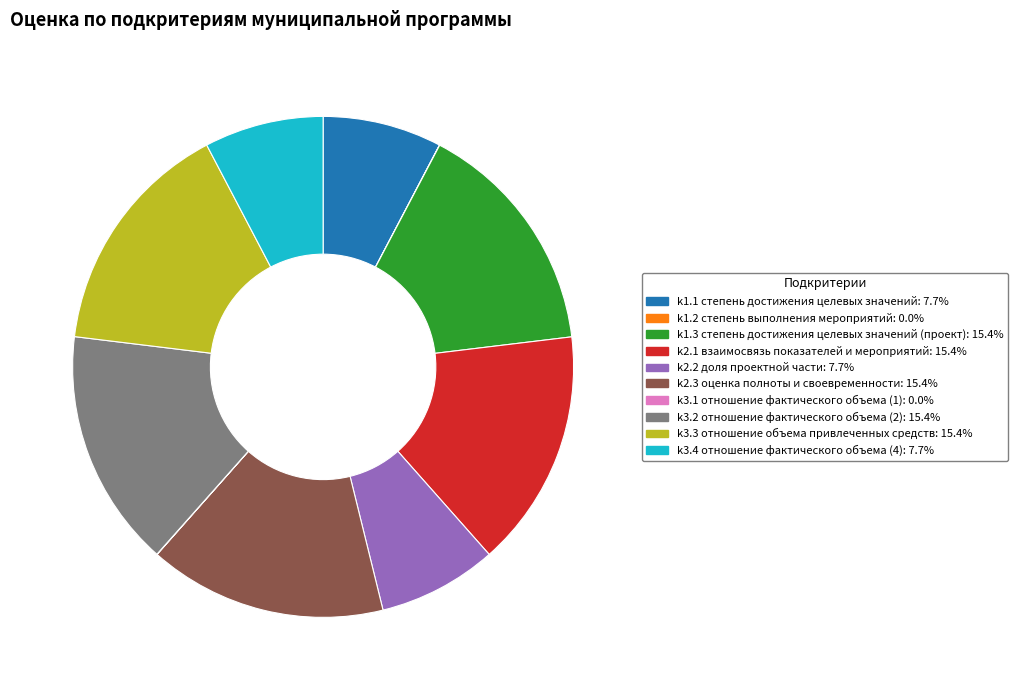

Between k1.1 and k3.2, which is larger?

k3.2